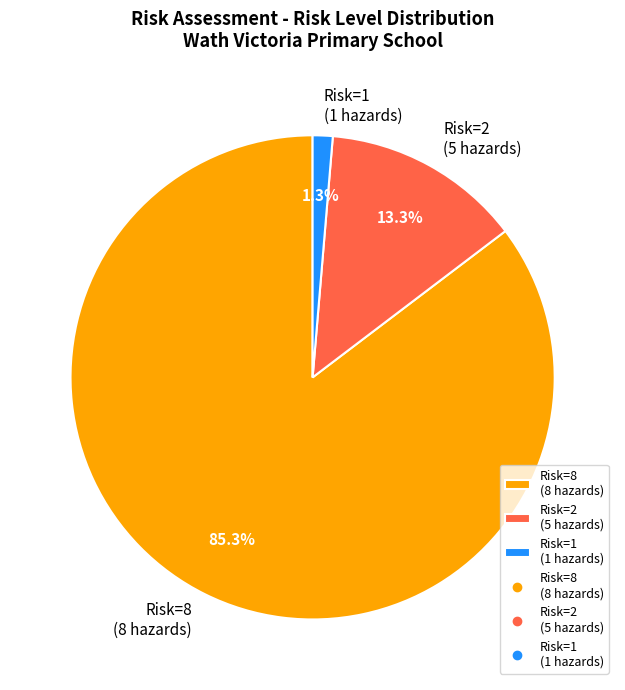

What portion of the pie excludes Risk=1 (1 hazards)?

98.7%